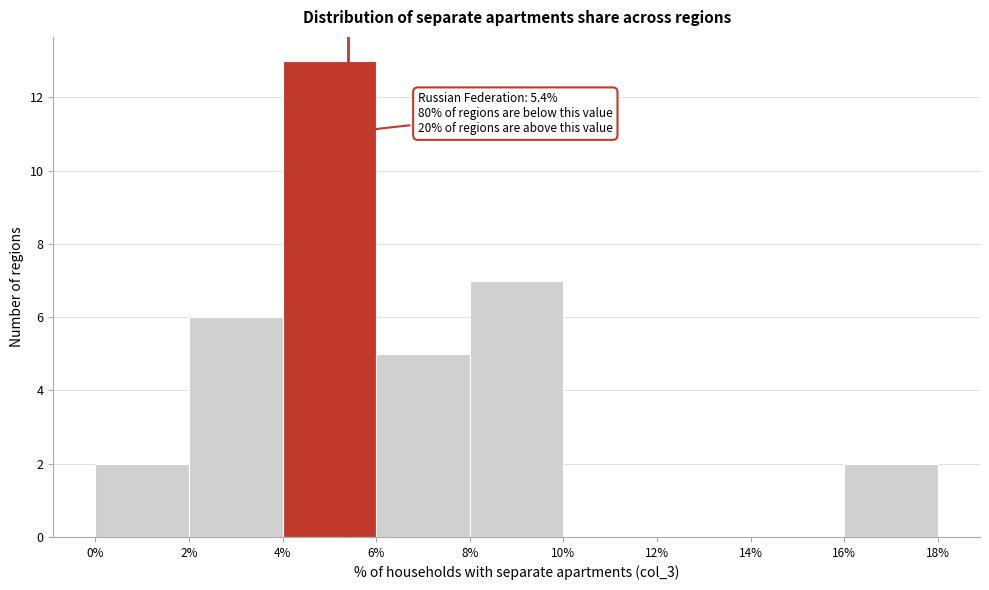

Which range on the x-axis has the tallest bar?

4% to 6%